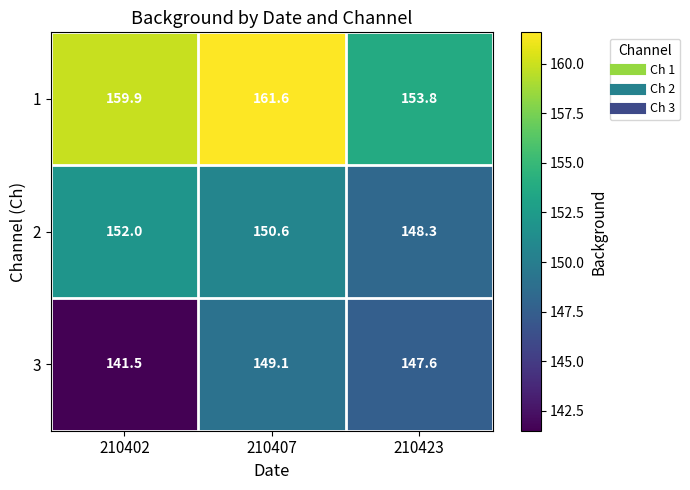

True or false: 3 has a value of 233.0 at 210423.

False